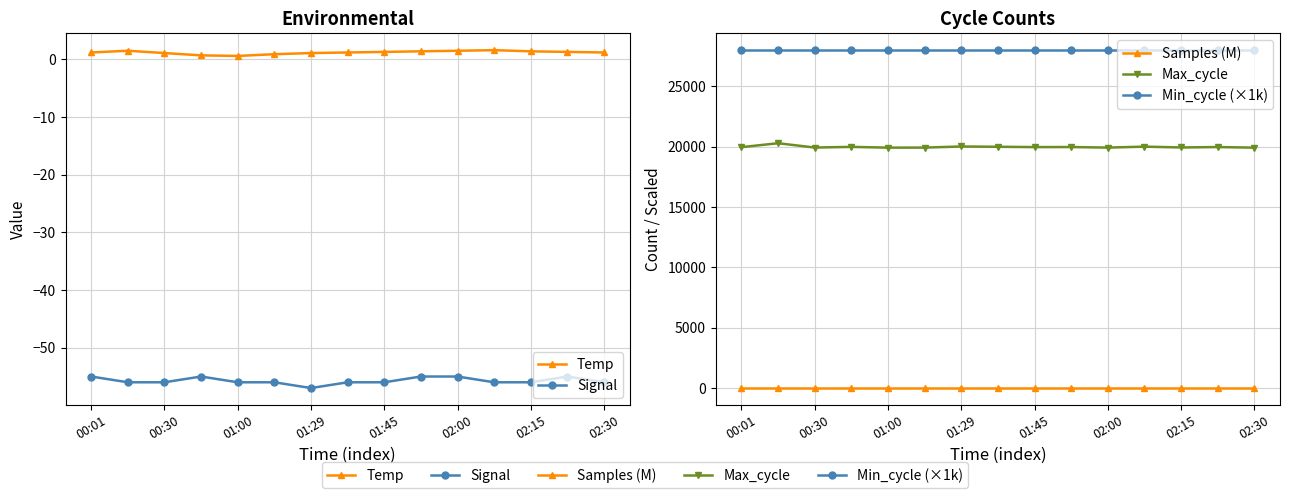

What are all the series names shown in the legend?

Temp, Signal, Samples (M), Max_cycle, Min_cycle (×1k)